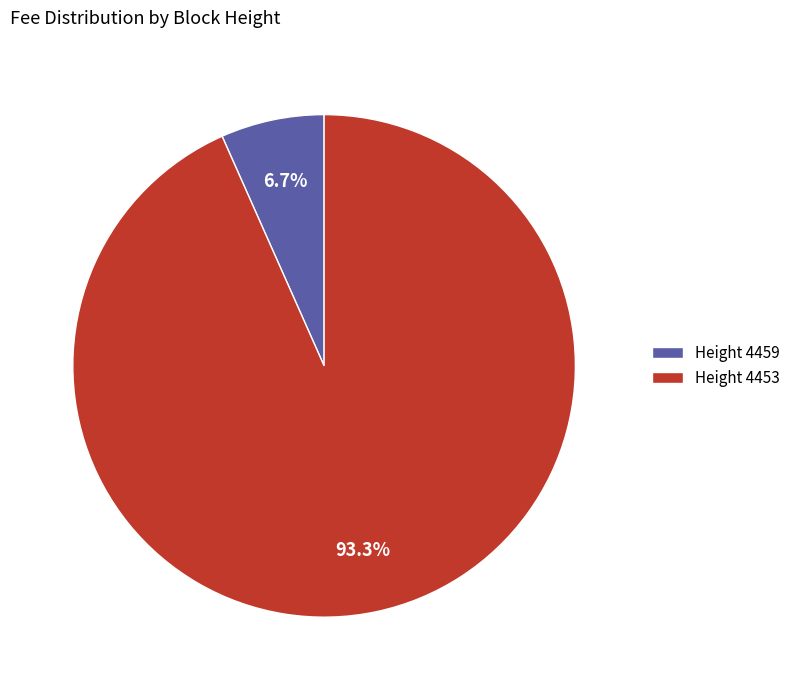

Does Height 4459 represent more than half of the total?

No